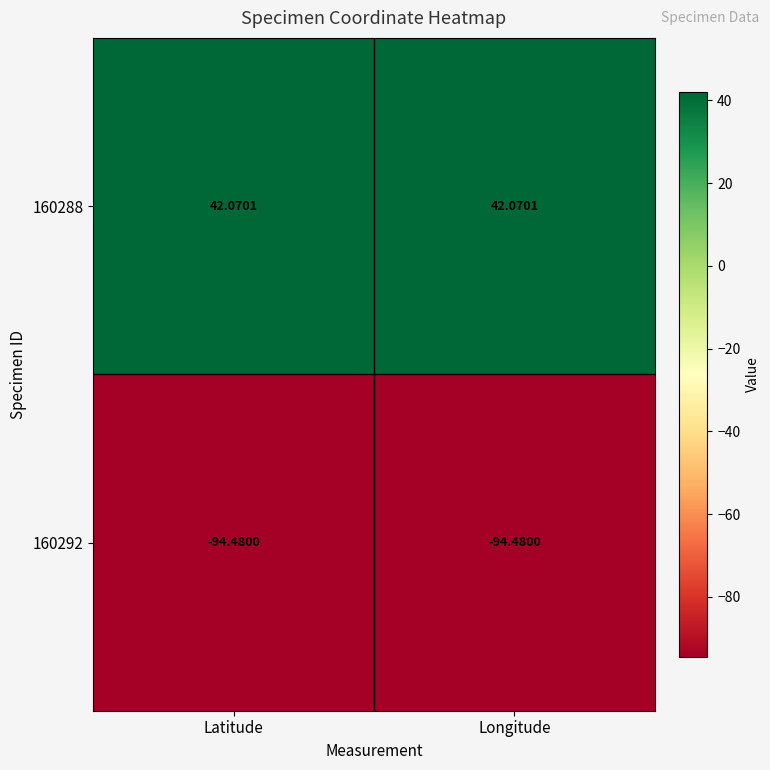

Is the value of 160292 at Longitude greater than the value of 160288 at Longitude?

No